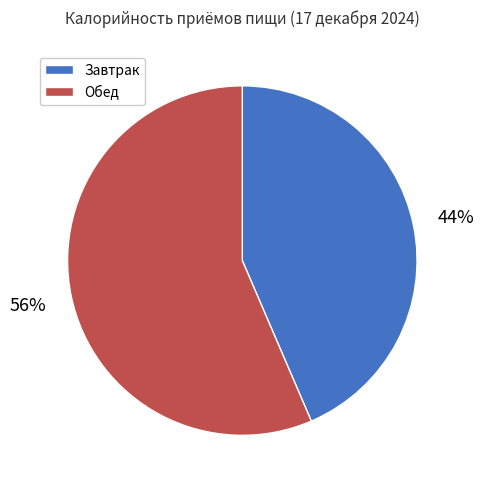

Combined, do Завтрак and Обед account for over 50%?

Yes